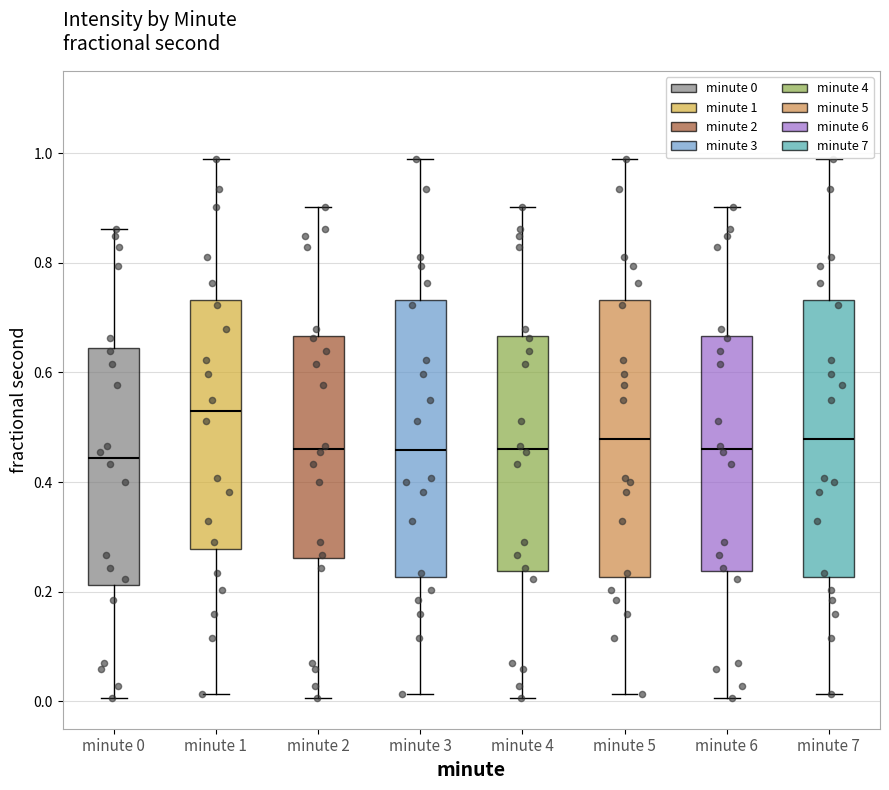

Where is the upper edge of the box for minute 2 on the y-axis? The values are not printed on the chart, so give them approximately, as read against the axis.

0.66